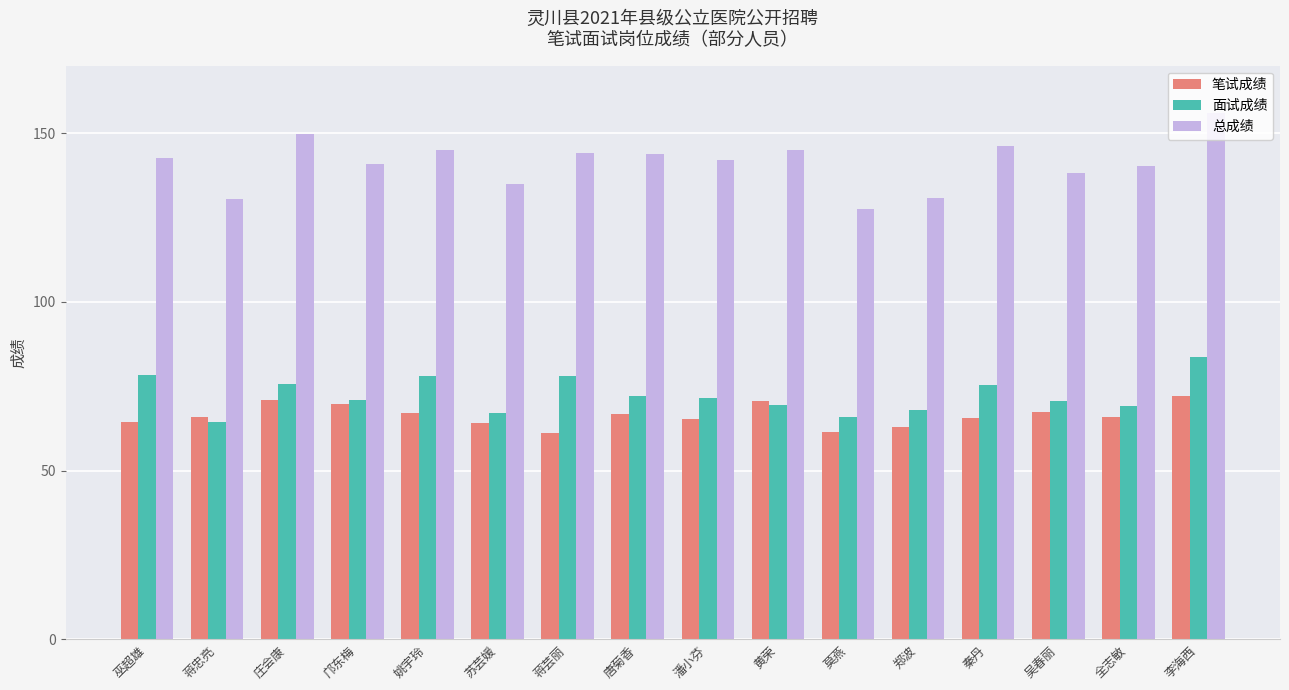

What is the difference between the highest and lowest values at 蒋忠亮?

66.0